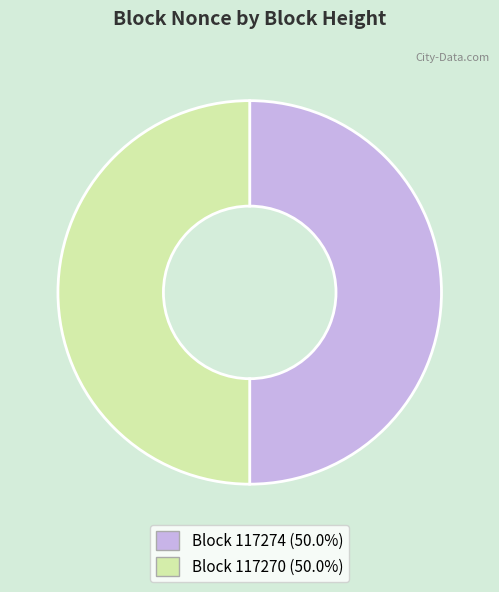

Do Block 117274 (50.0%) and Block 117270 (50.0%) together represent more than half of the pie?

Yes